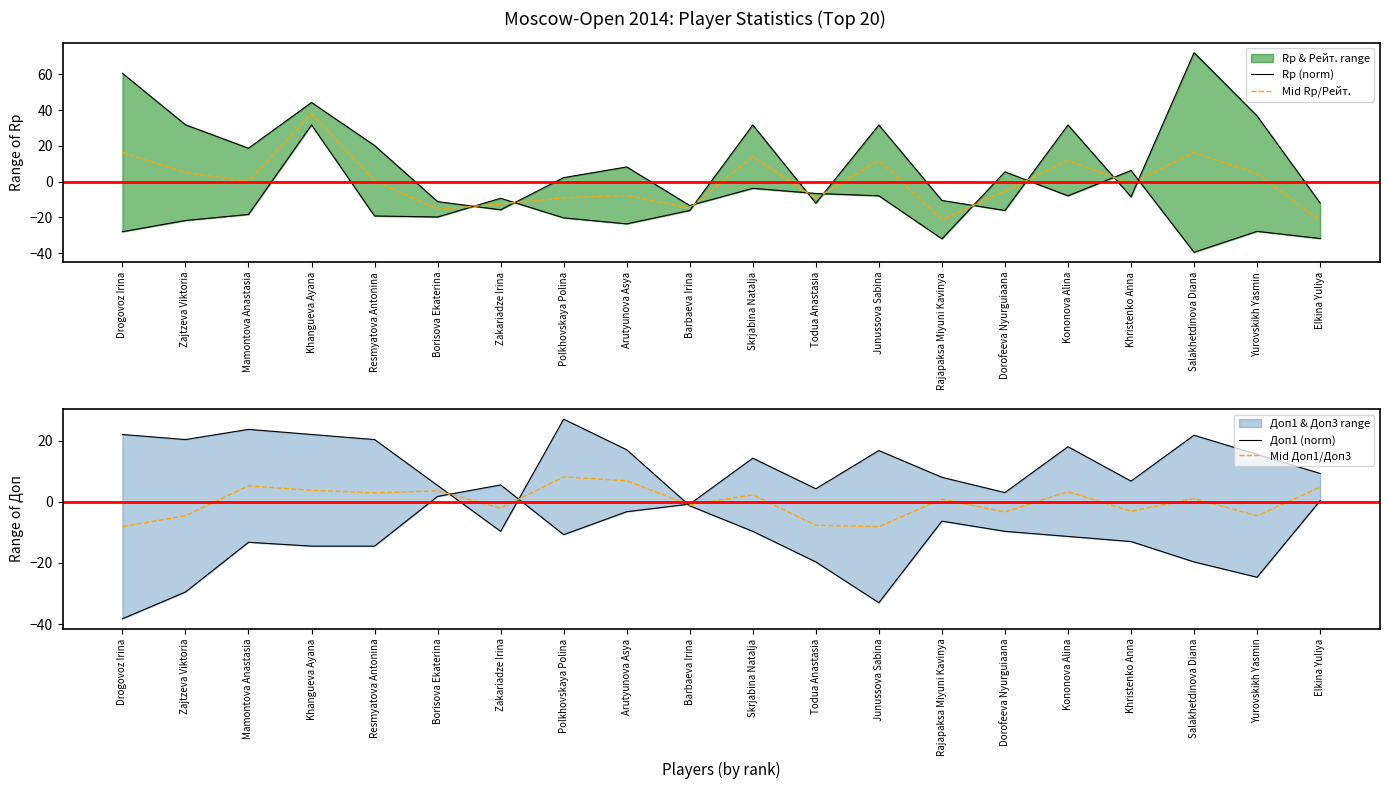

How many intersections are there between Rp (norm) and Mid Rp/Рейт.?

9